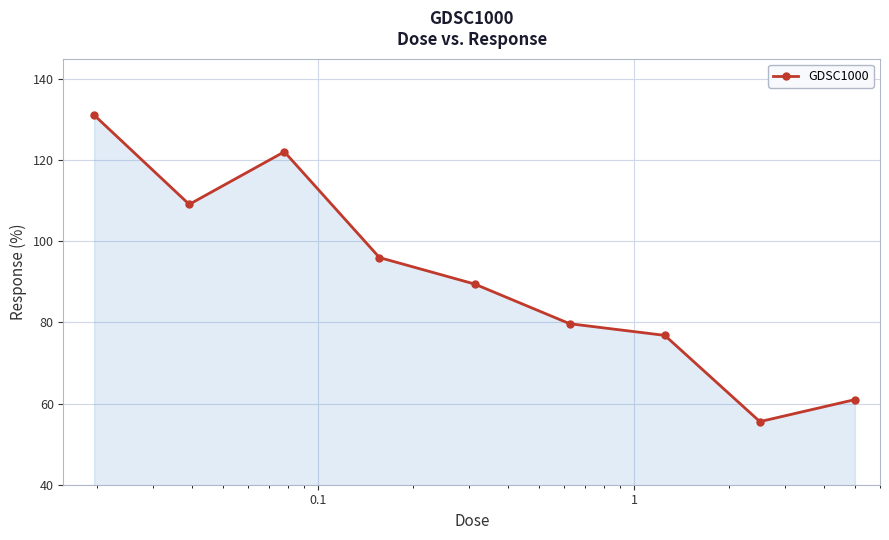

What is the average value?

91.2